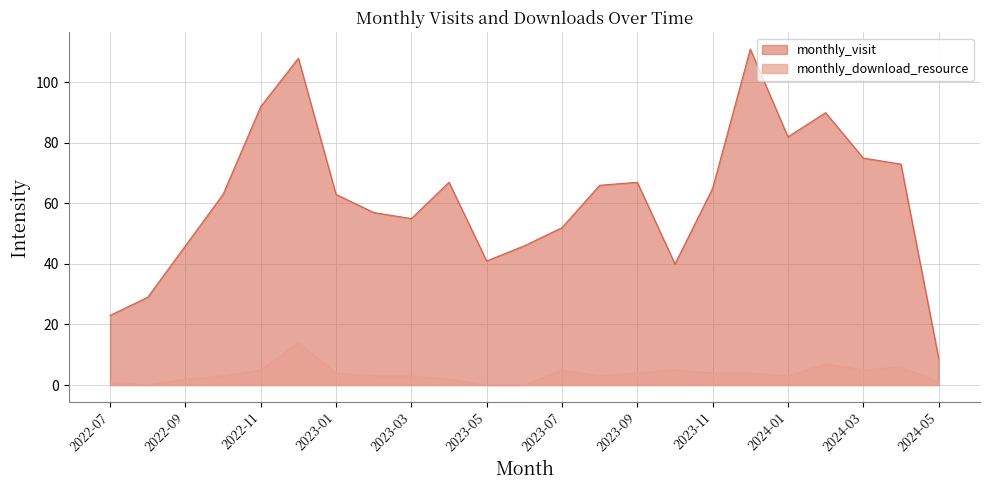

In monthly_download_resource, how many points are higher than both neighbors (excluding endpoints)?

5